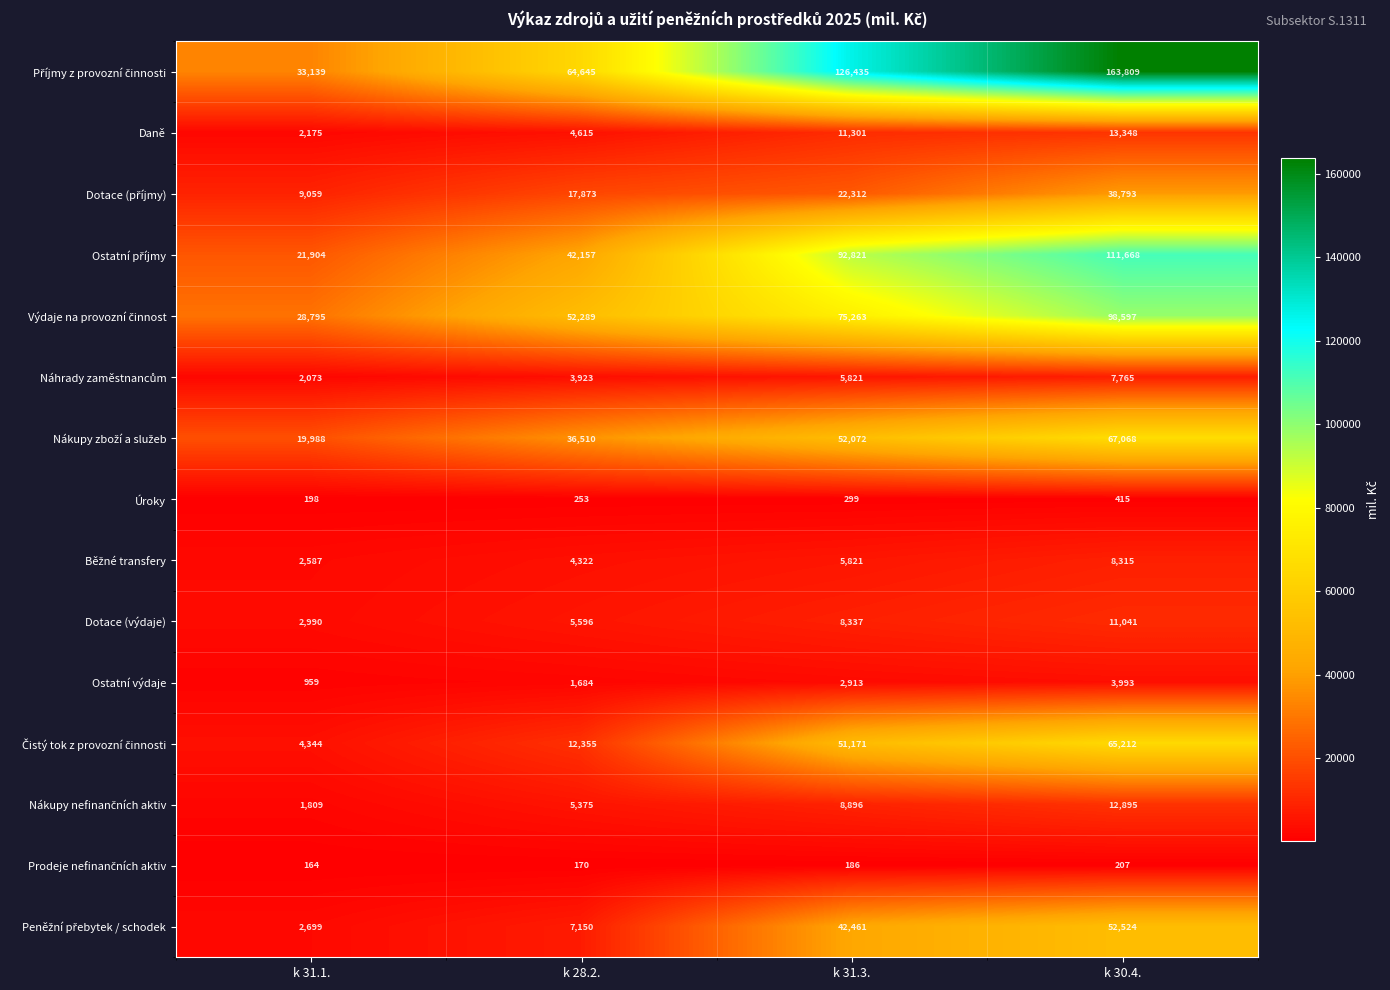

What is the difference between the highest and lowest values at k 28.2.?

64475